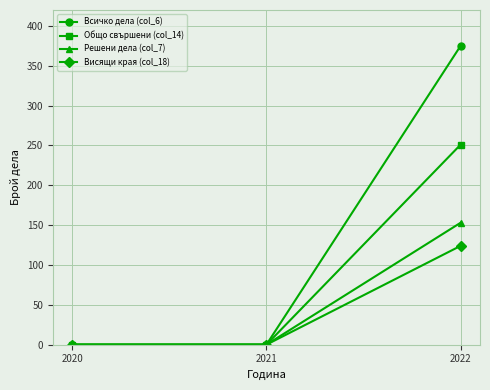

Reading left to right, transcribe all the data shown in this chart.

Всичко дела (col_6): 0	0	375
Общо свършени (col_14): 0	0	251
Решени дела (col_7): 0	0	153
Висящи края (col_18): 0	0	124